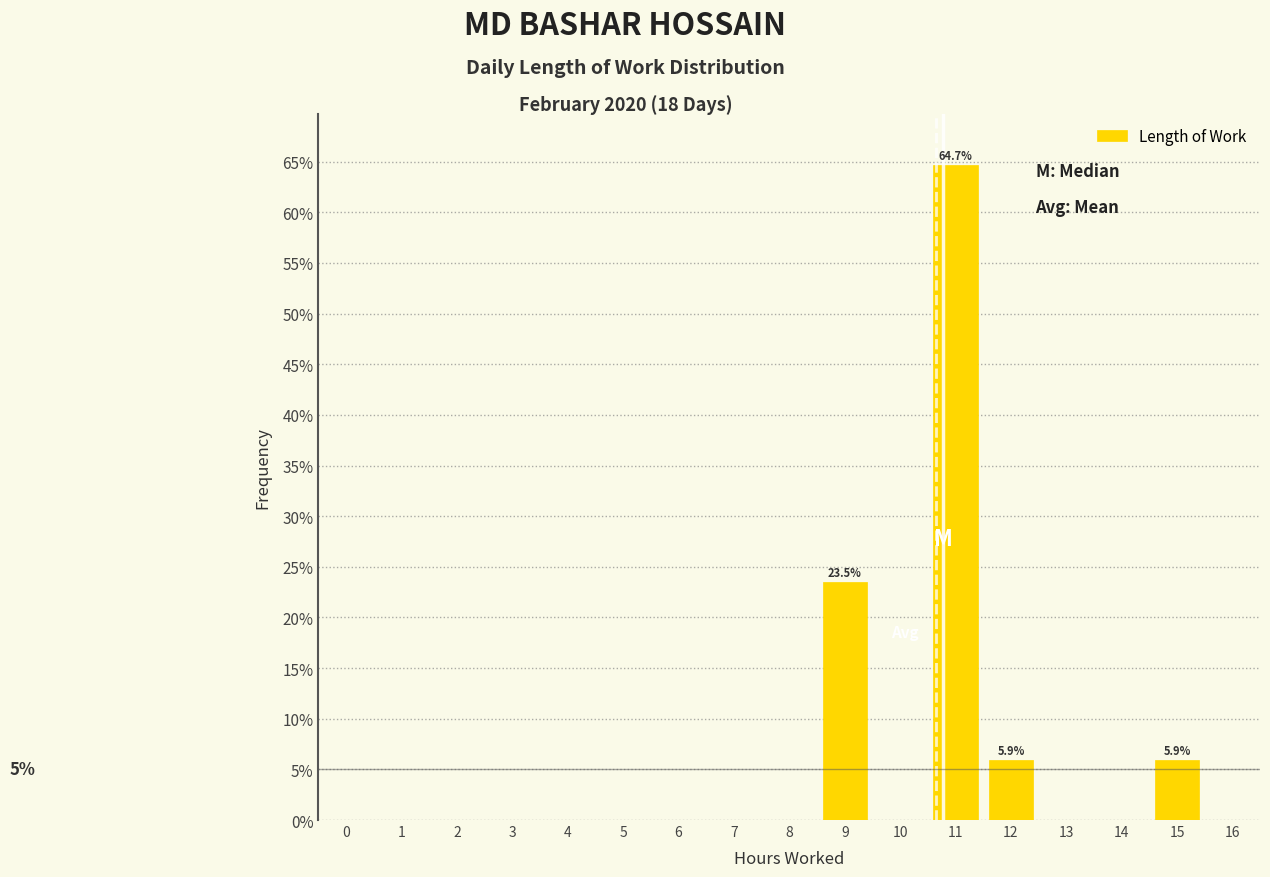

Reading left to right, list all the values displayed in this chart.

0=0.0	1=0.0	2=0.0	3=0.0	4=0.0	5=0.0	6=0.0	7=0.0	8=0.0	9=23.5	10=0.0	11=64.7	12=5.9	13=0.0	14=0.0	15=5.9